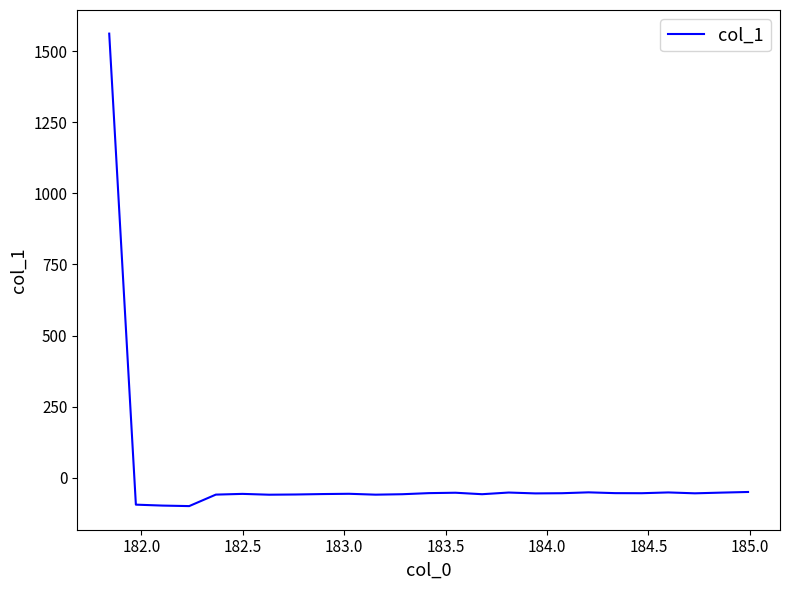

What is the greatest value displayed?

1562.5